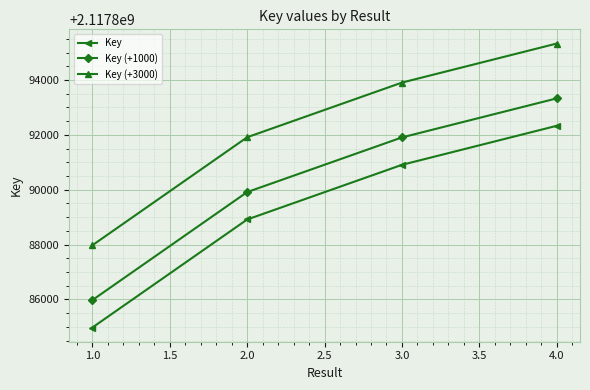

What is the minimum value for Key (+1000)?

2117885974